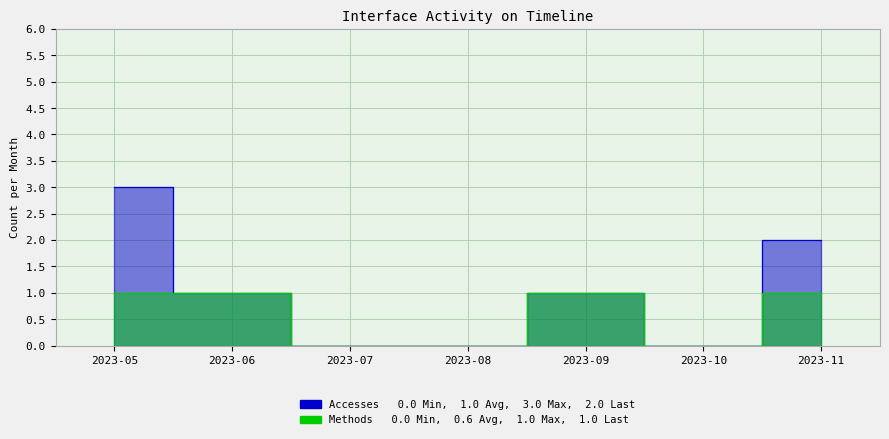

What is the approximate value of Methods at 2023-06?

1